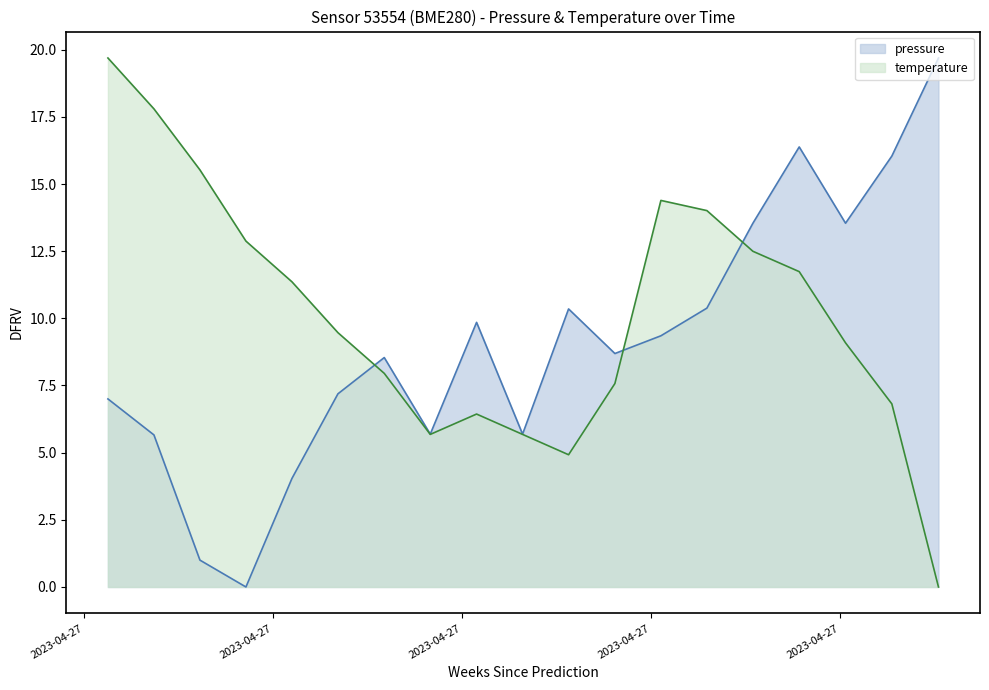

How many times do pressure and temperature cross each other?

3